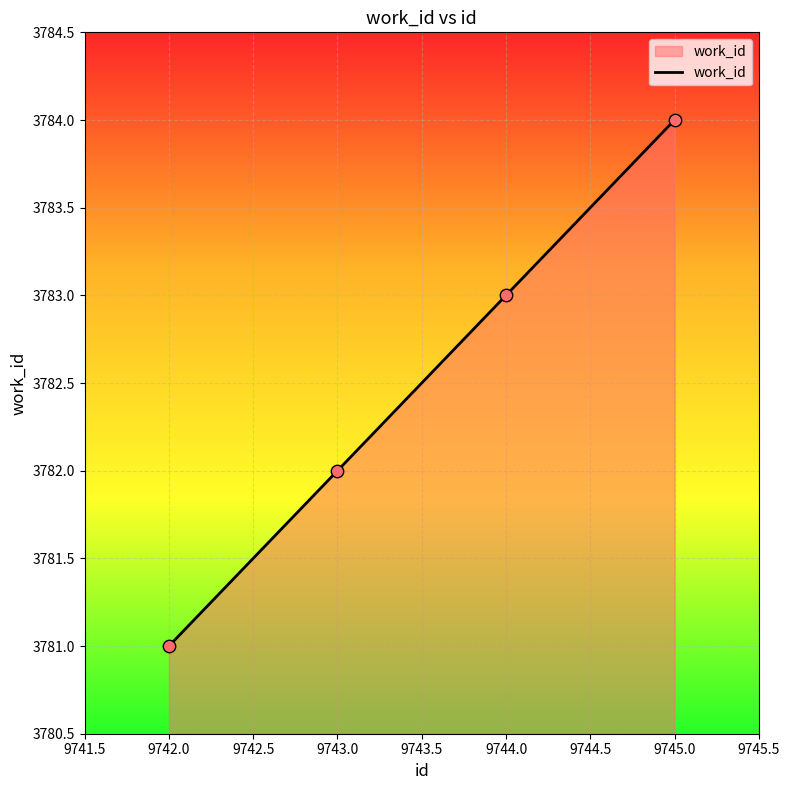

Approximately how many times larger is the value at 9743.0 compared to 9742.0?

1.0